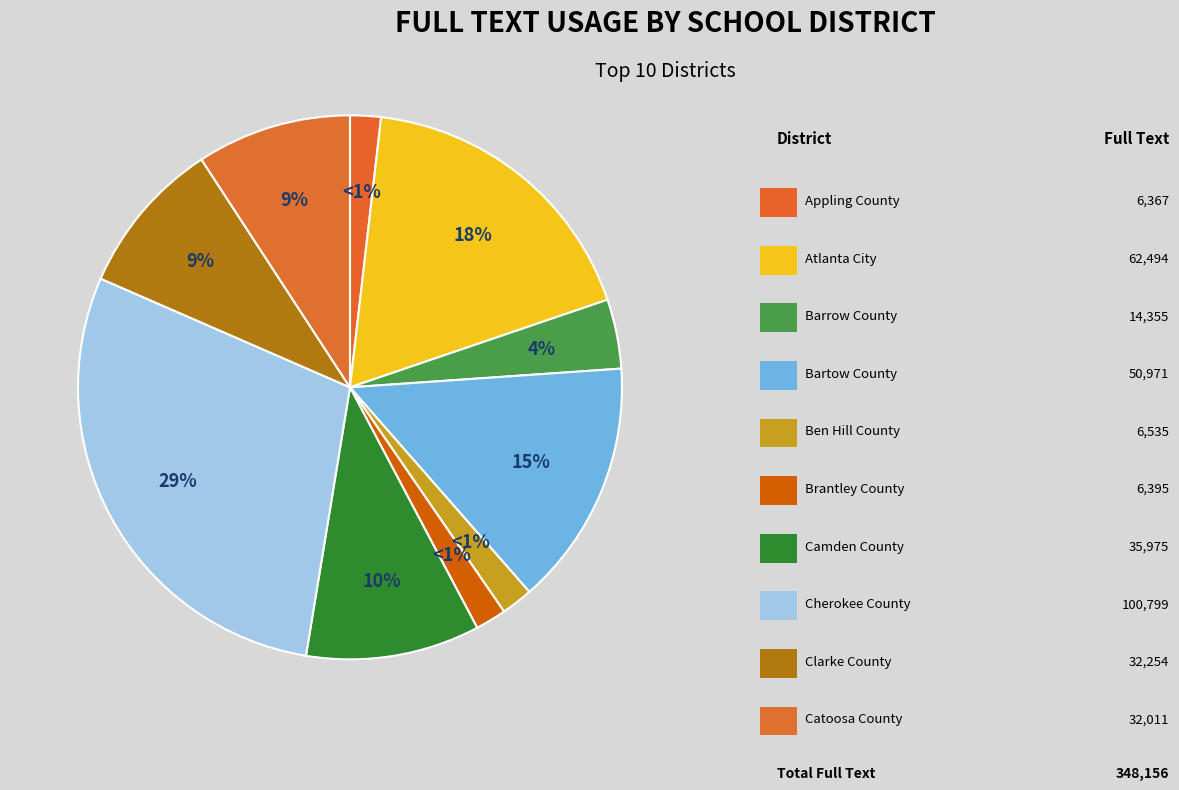

What percentage is the Catoosa County Schools slice, to the nearest percent?

9%